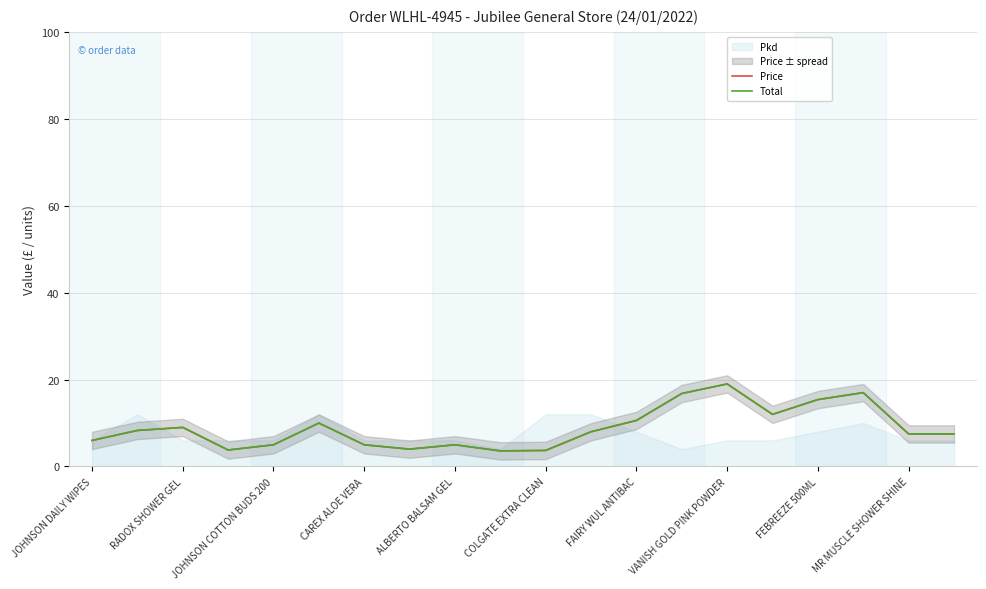

What is the difference between the second highest and second lowest values in the Price series?

13.3